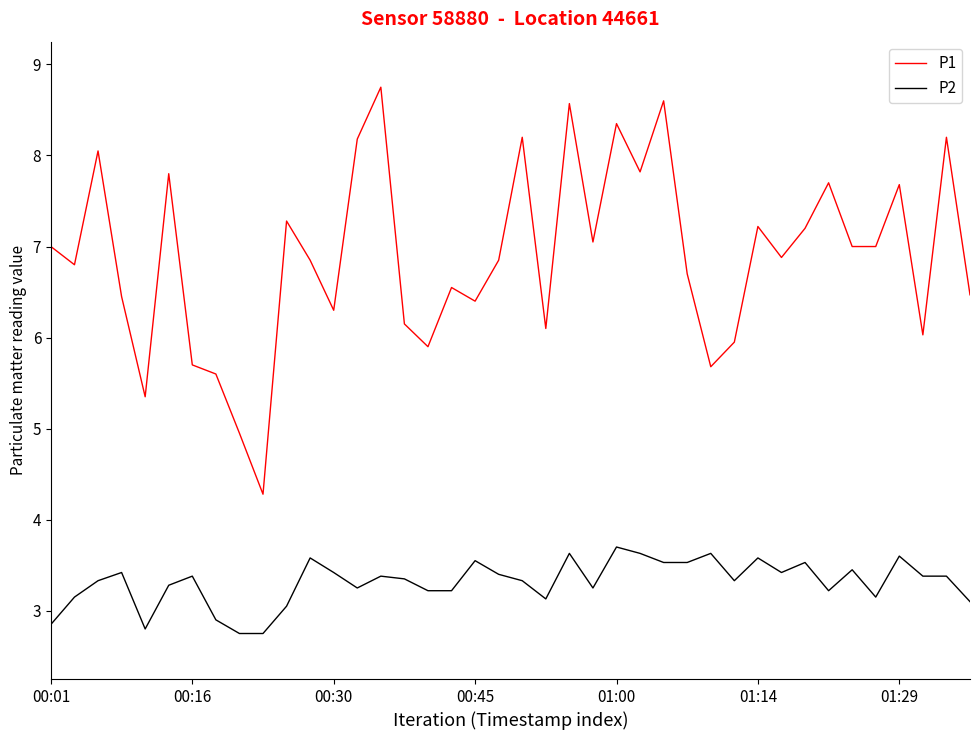

Which series has the largest range (max minus min)?

P1